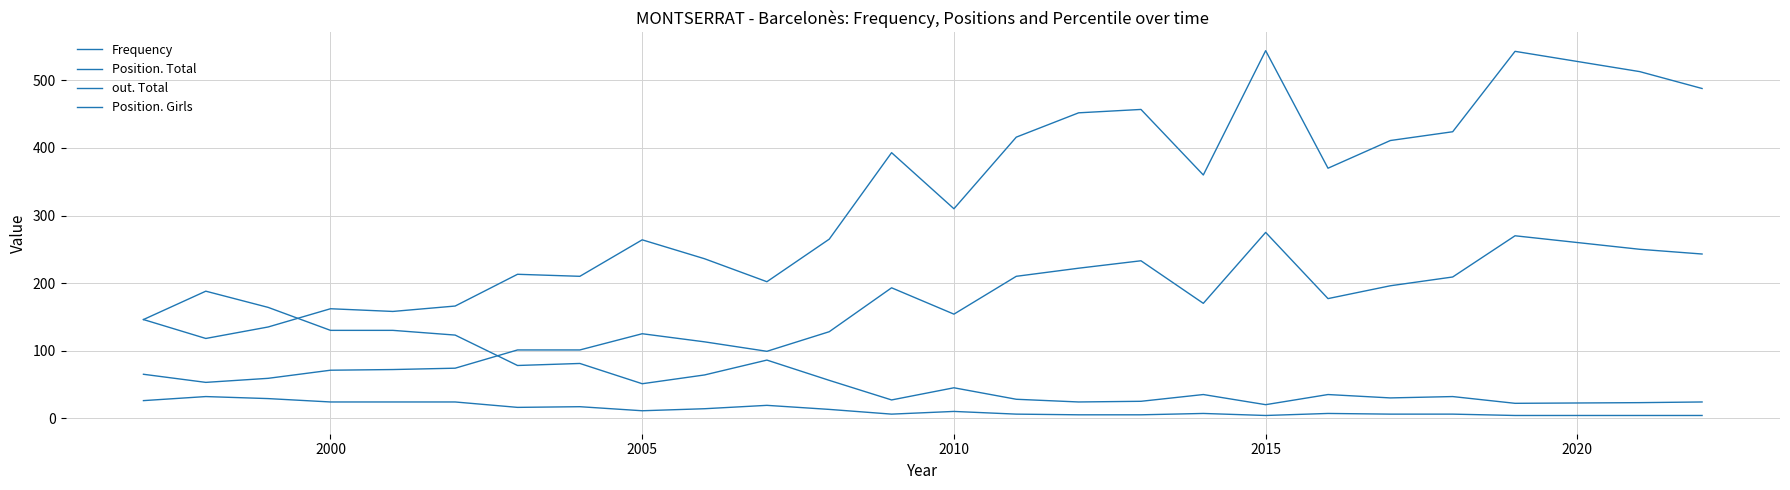

In Position. Girls, how many points are lower than both neighbors (excluding endpoints)?

5